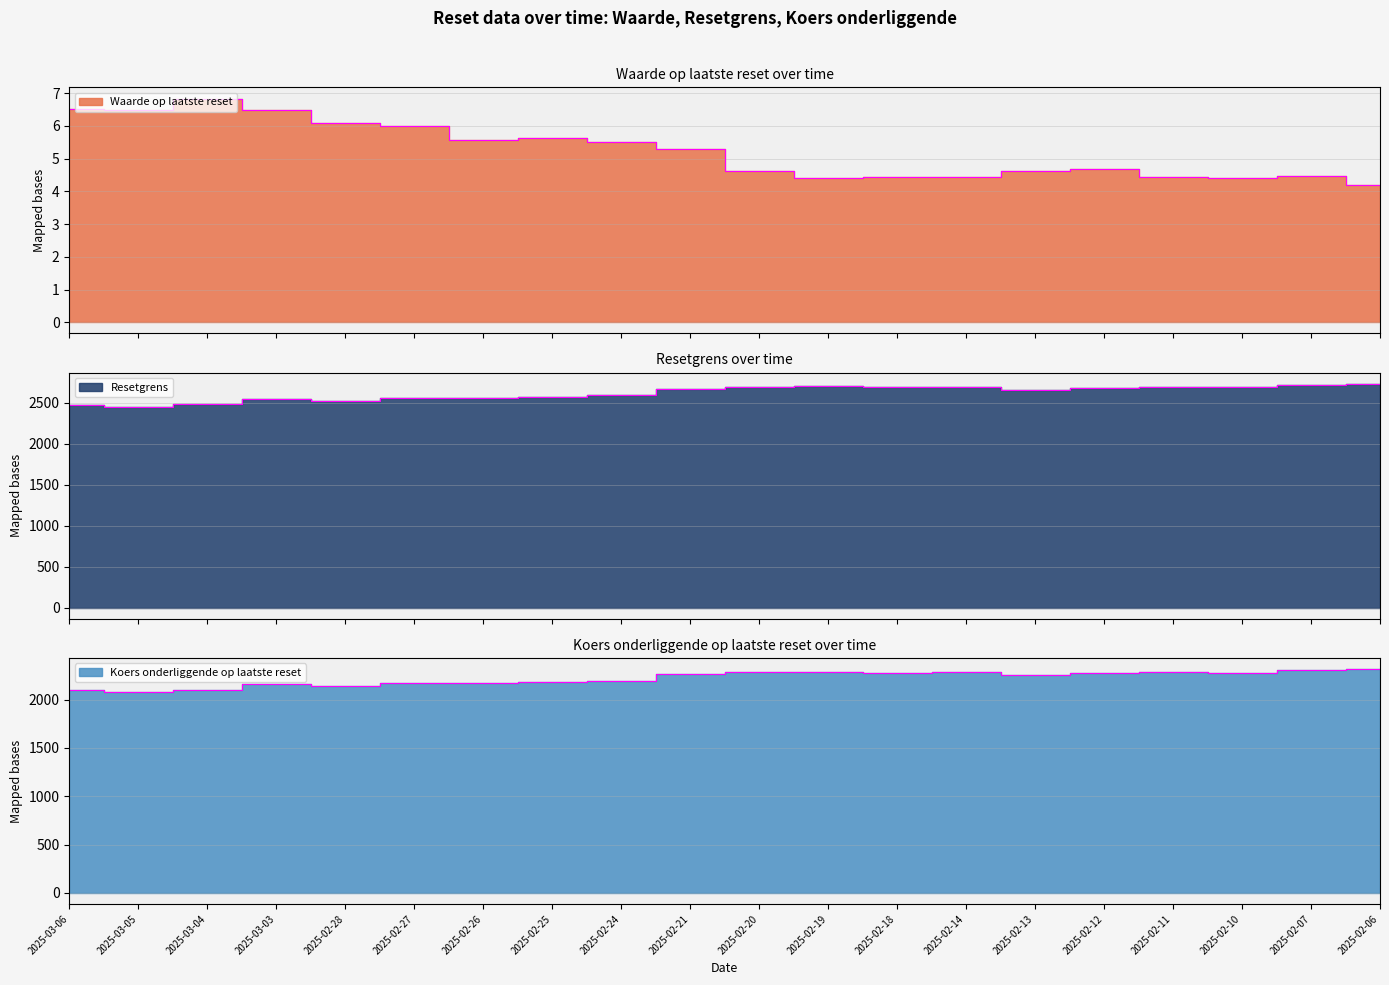

What is the greatest value displayed?

2733.2